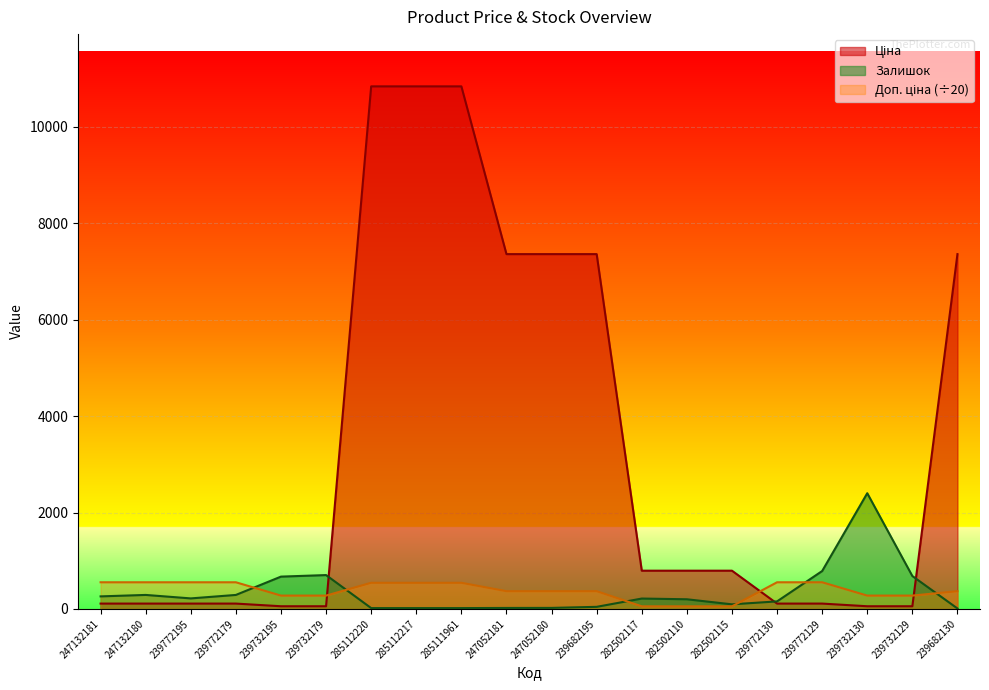

What are all the series names shown in the legend?

Ціна, Доп. ціна, Залишок